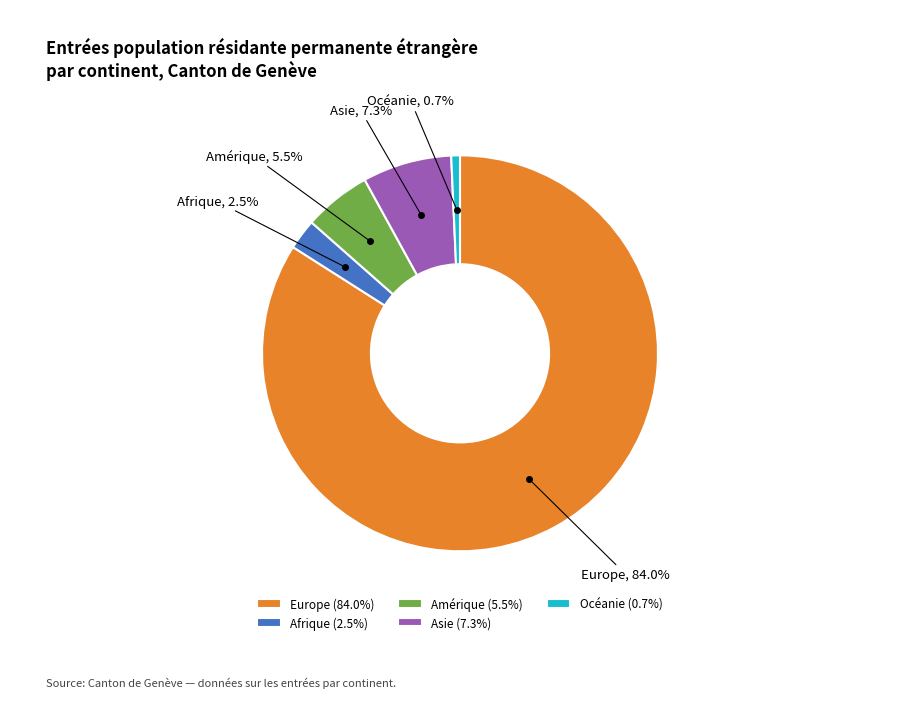

Is it true that Amérique is 20% of the pie?

False